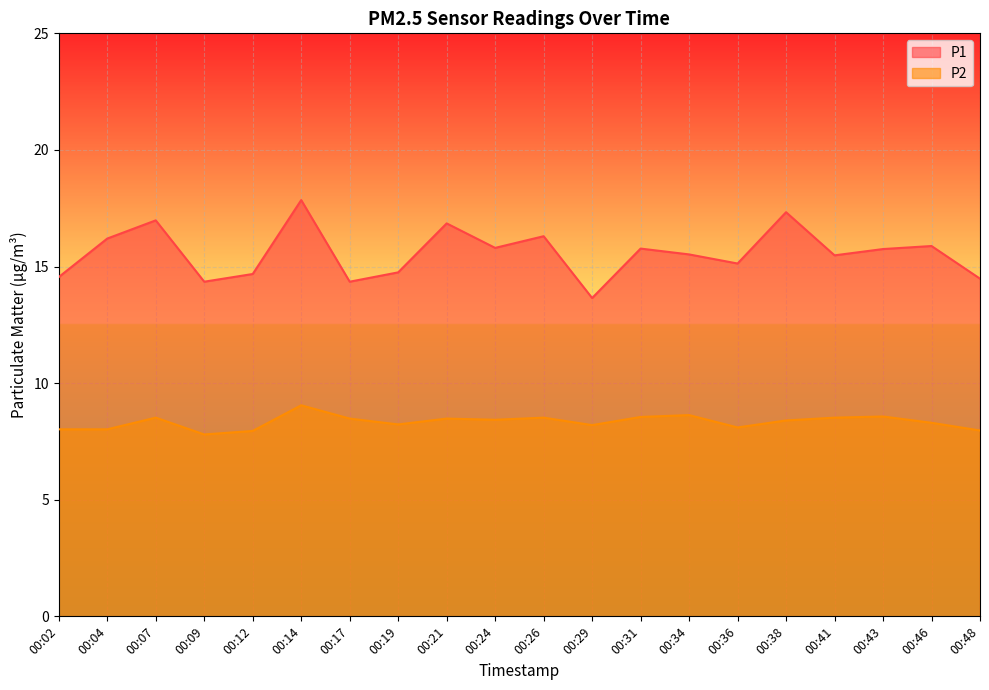

List the labels in order of P1 value, smallest first.

00:29, 00:09, 00:17, 00:48, 00:02, 00:12, 00:19, 00:36, 00:41, 00:34, 00:43, 00:31, 00:24, 00:46, 00:04, 00:26, 00:21, 00:07, 00:38, 00:14